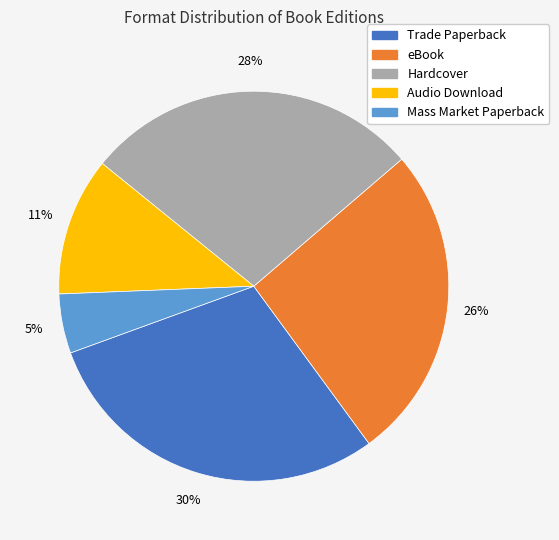

To the nearest percent, what percentage of the pie is Audio Download?

11%